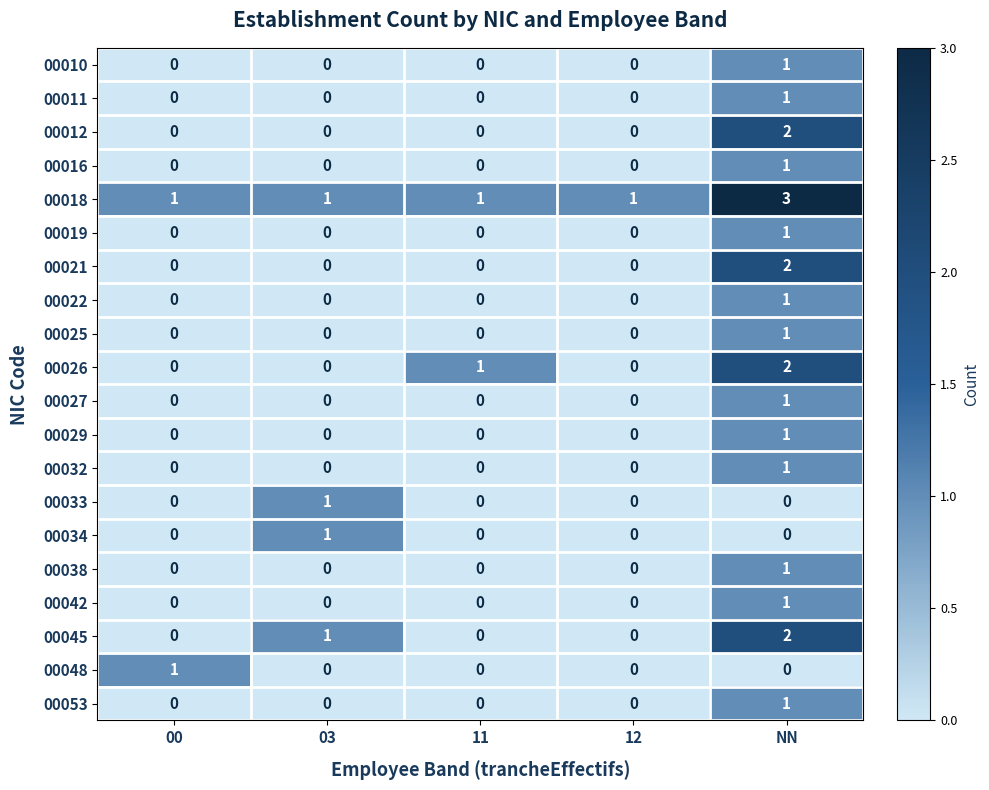

The 00045 series shows 1 at 03. True or false?

True